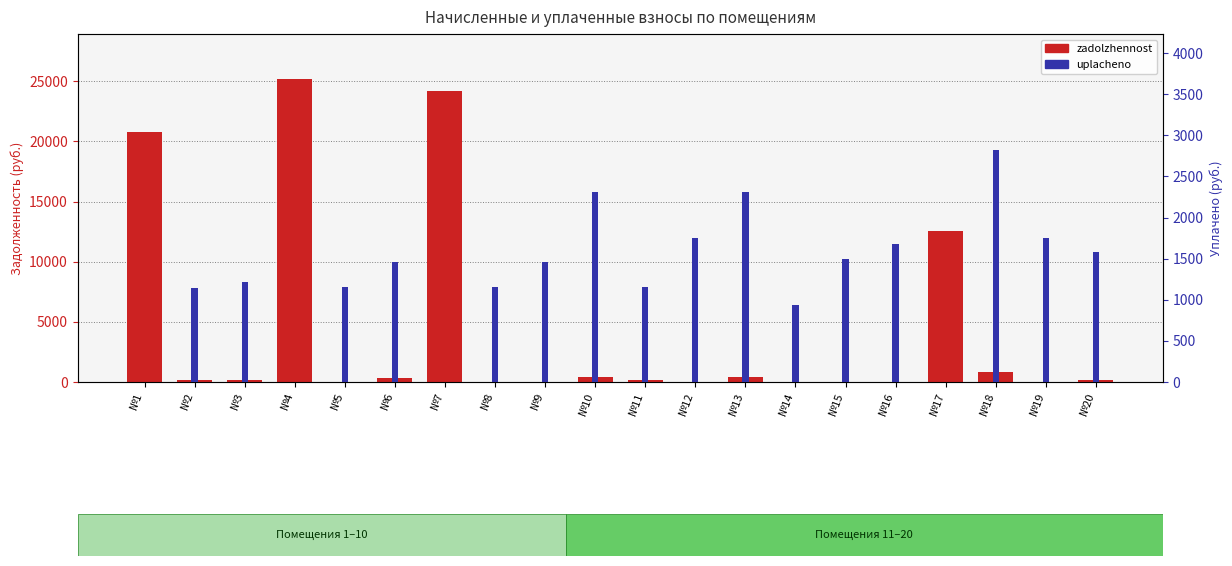

What is the difference between the second highest and minimum values in the uplacheno series?

2313.1